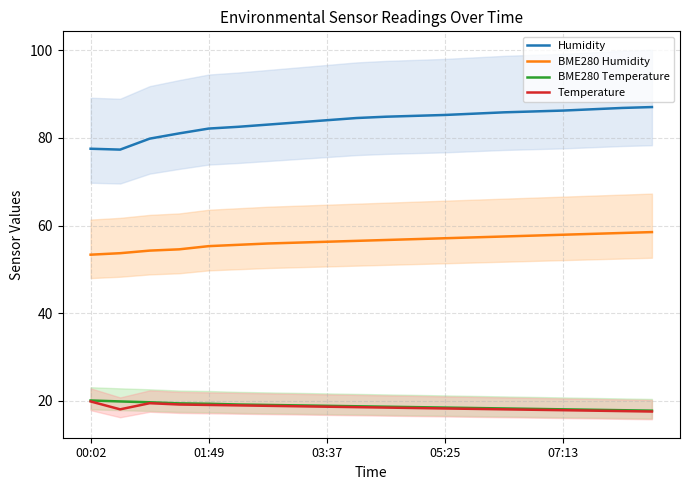

How many lines are shown in the chart?

4